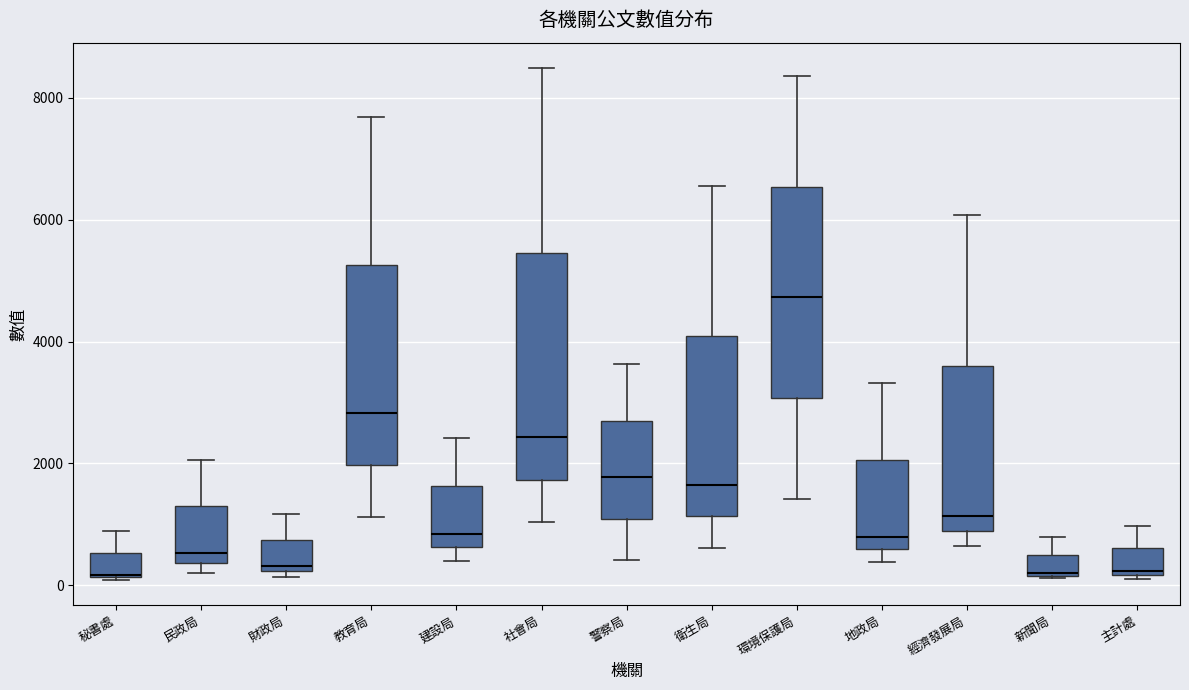

Reading left to right, read every box against the y-axis: the position of its median line, the range the box covers, and the ends of its whiskers. The values are not printed on the chart, so give them approximately, as read against the axis.

秘書處: median 200, box 200 to 600, whiskers 0 to 800
民政局: median 600, box 400 to 1200, whiskers 200 to 2000
財政局: median 400, box 200 to 800, whiskers 200 (just below the box's lower edge) to 1200
教育局: median 2800, box 2000 to 5200, whiskers 1200 to 7600
建設局: median 800, box 600 to 1600, whiskers 400 to 2400
社會局: median 2400, box 1800 to 5400, whiskers 1000 to 8400
警察局: median 1800, box 1000 to 2800, whiskers 400 to 3600
衛生局: median 1600, box 1200 to 4000, whiskers 600 to 6600
環境保護局: median 4800, box 3000 to 6600, whiskers 1400 to 8400
地政局: median 800, box 600 to 2000, whiskers 400 to 3400
經濟發展局: median 1200, box 800 to 3600, whiskers 600 to 6000
新聞局: median 200, box 200 to 400, whiskers 200 to 800
主計處: median 200, box 200 to 600, whiskers 200 to 1000